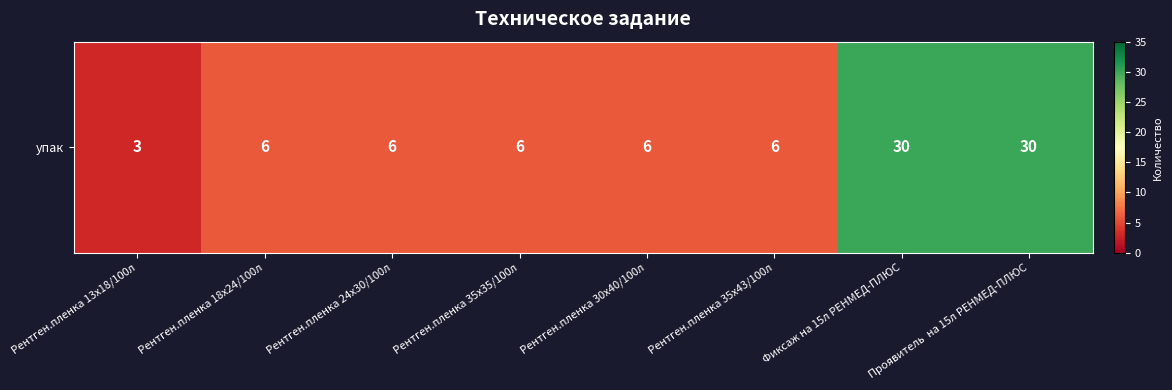

Count the number of data series in this chart.

1